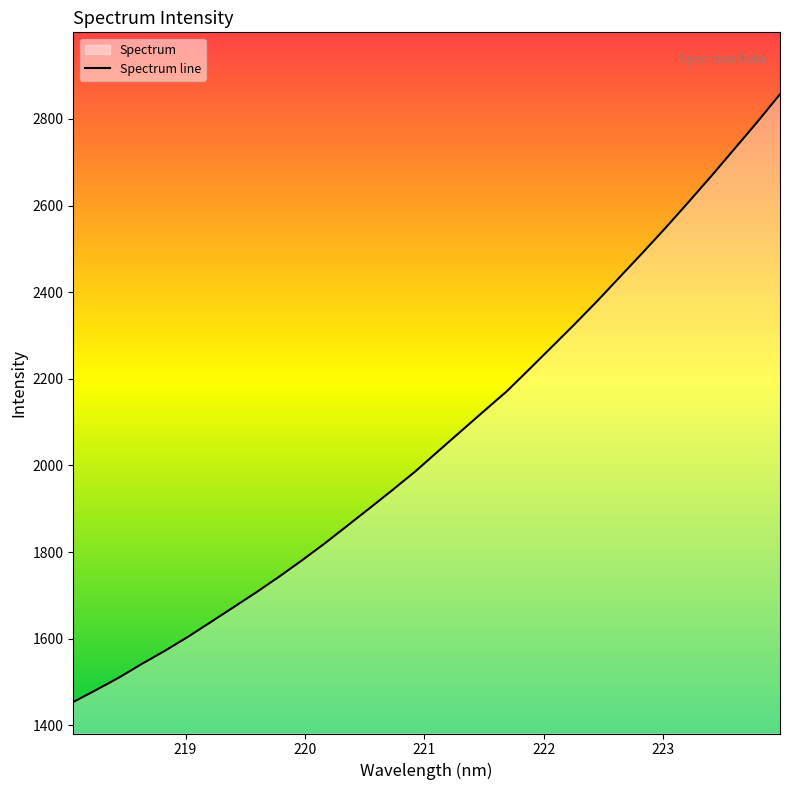

What is the maximum value shown in the chart?

2857.1